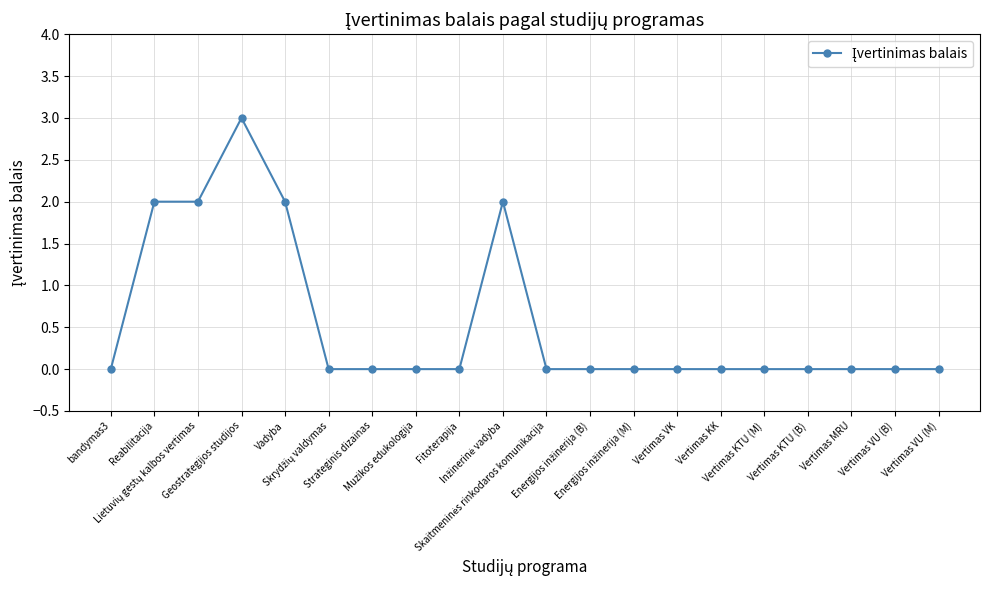

Count the values in the range 0 to 2.

19